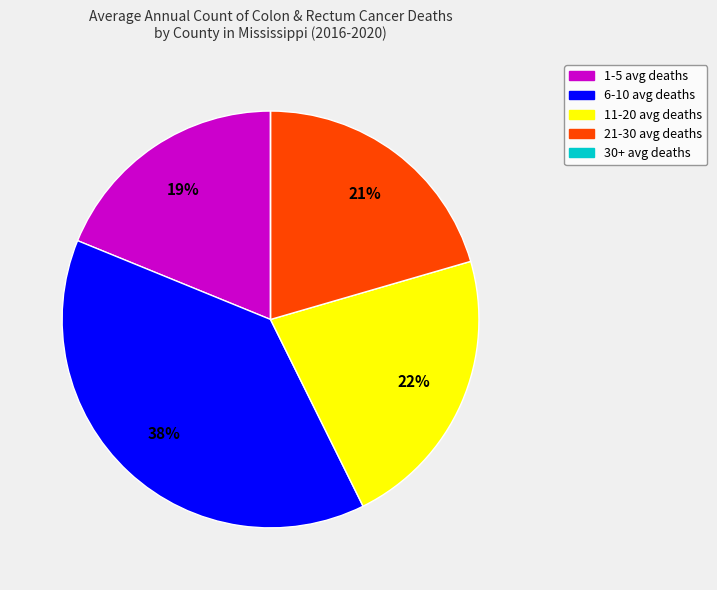

To the nearest percent, what is the average slice percentage?

20%